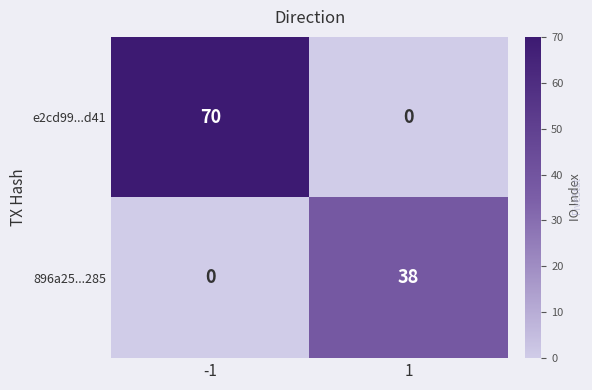

List the series in order of their peak value, lowest first.

896a25...285, e2cd99...d41